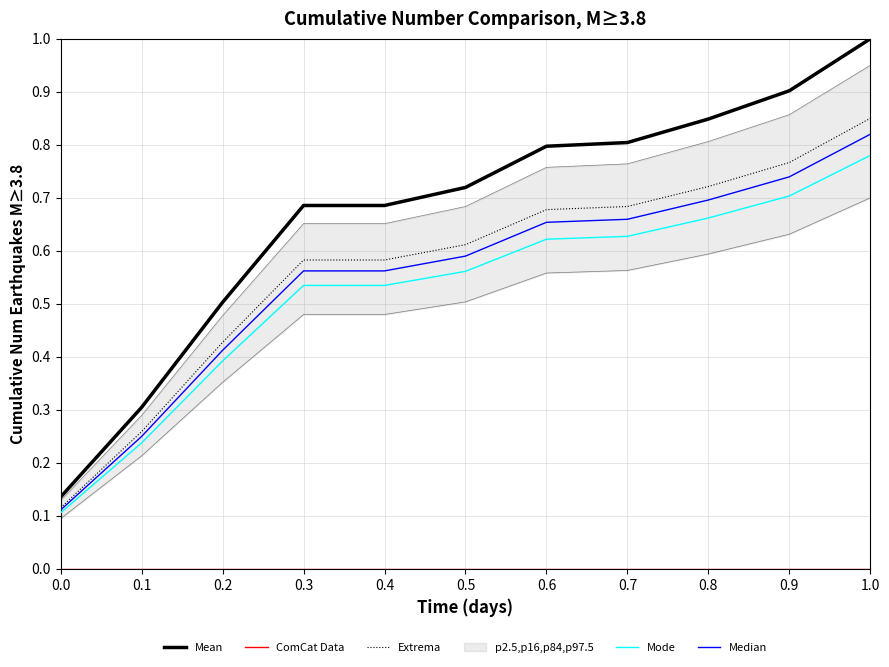

At which label does Extrema reach its peak?

1.0